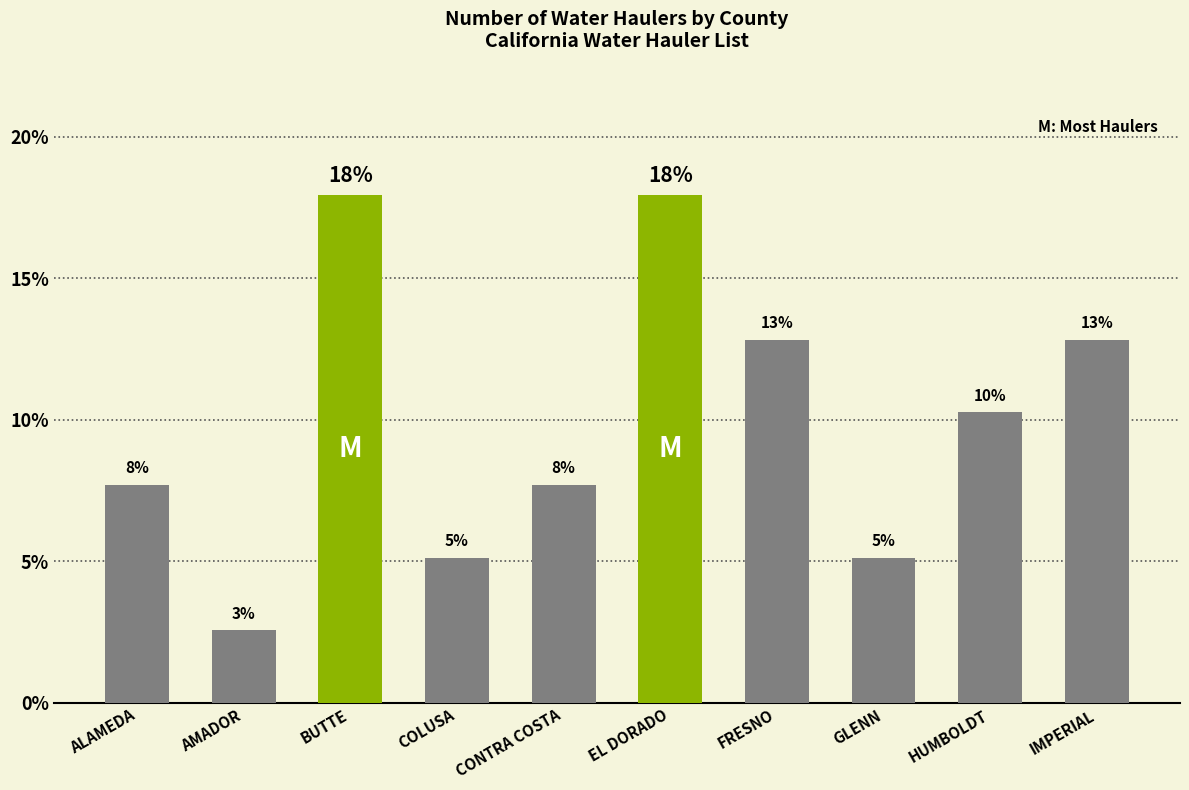

Rank the categories by value from lowest to highest.

AMADOR, COLUSA, GLENN, ALAMEDA, CONTRA COSTA, HUMBOLDT, FRESNO, IMPERIAL, BUTTE, EL DORADO